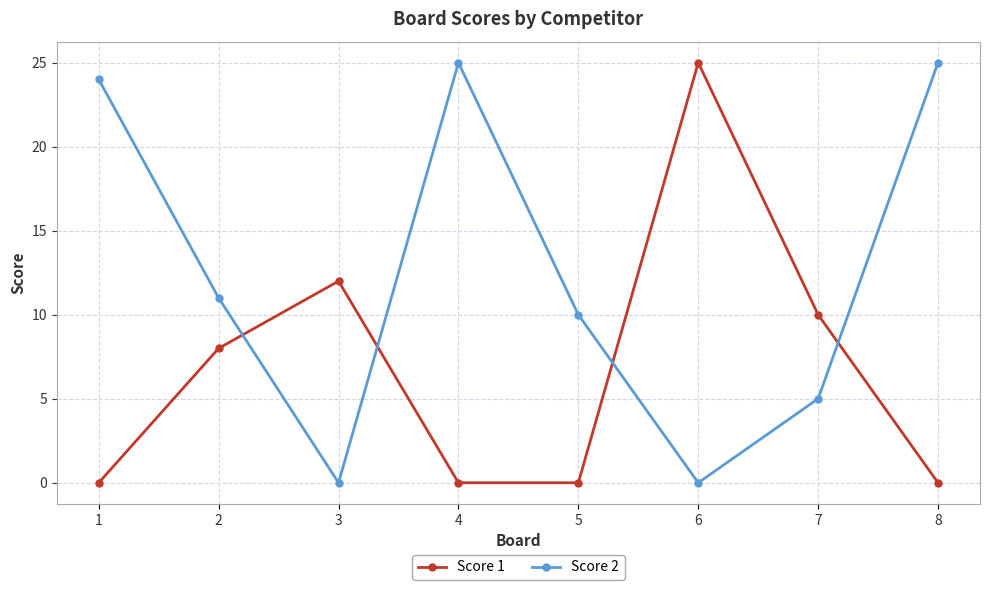

At which label is Score 1 closest to 12?

3